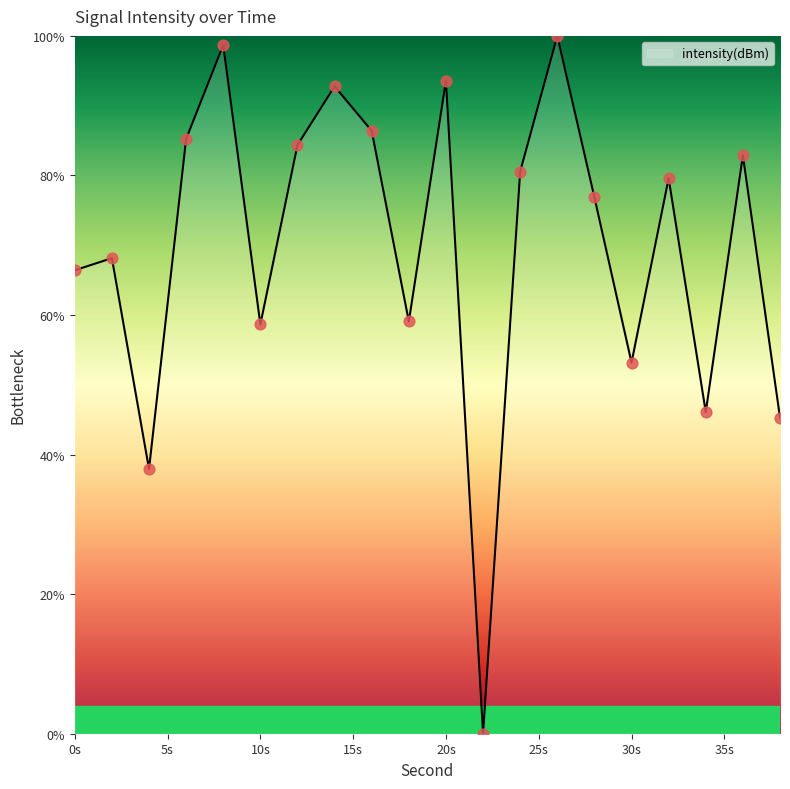

What is the difference between the maximum and minimum values?

100.0